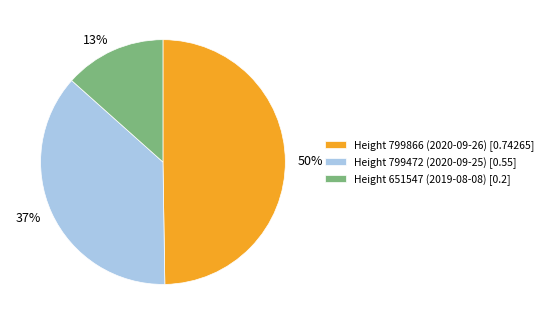

Combined, do Height 651547 (2019-08-08) [0.2] and Height 799866 (2020-09-26) [0.74265] account for over 50%?

Yes